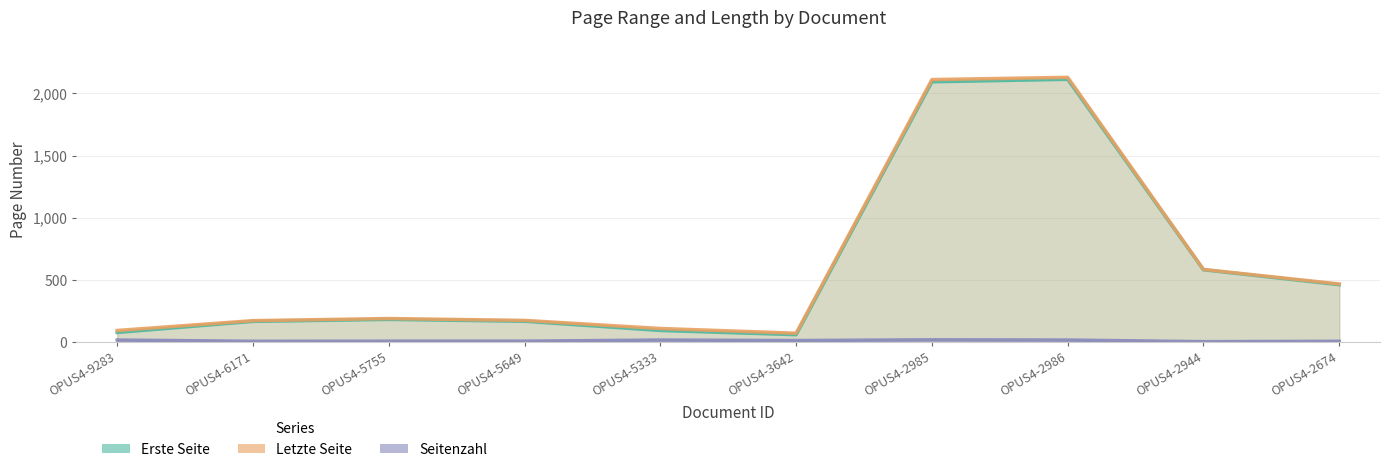

Count the number of categories in the chart.

10